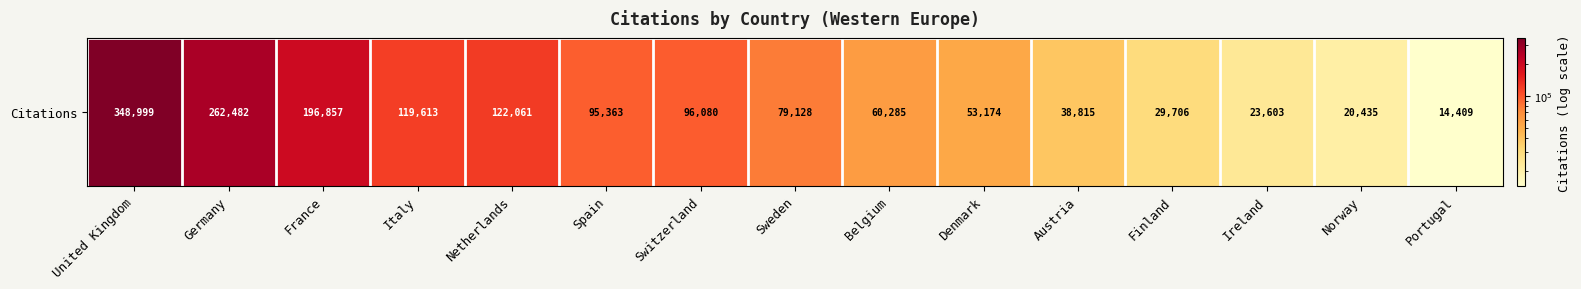

The value at Denmark is 32933. True or false?

False